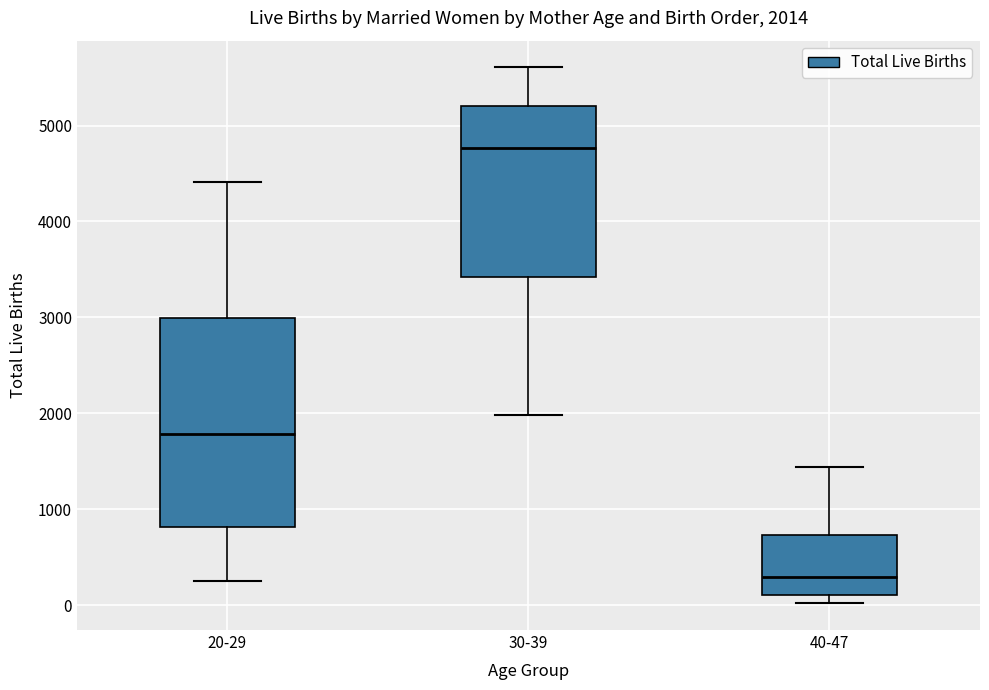

Which box has the highest median line?

30-39